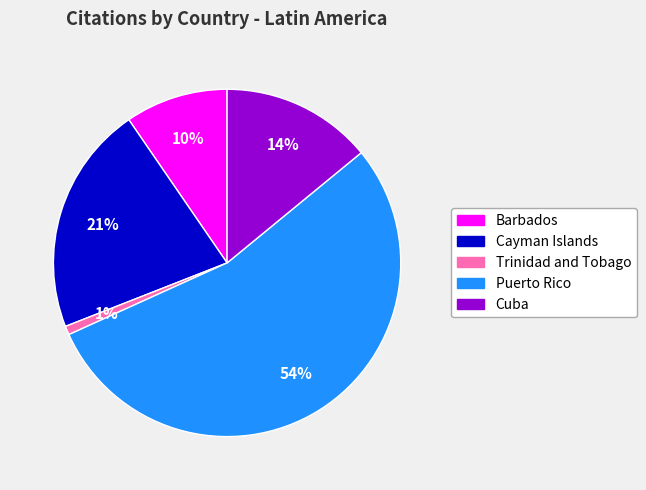

Combined, do Puerto Rico and Barbados account for over 50%?

Yes